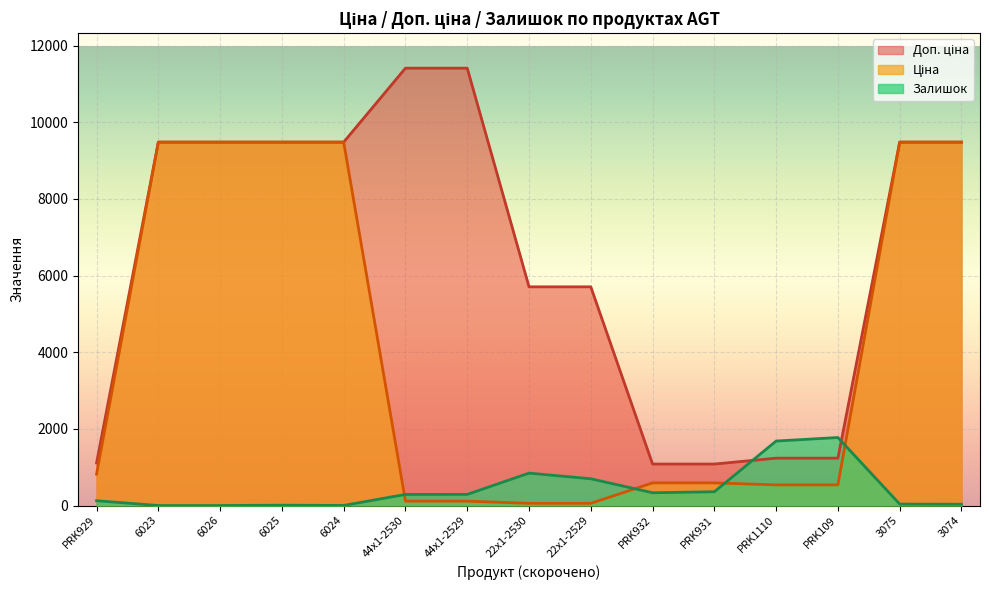

What position from the left is 6024?

5